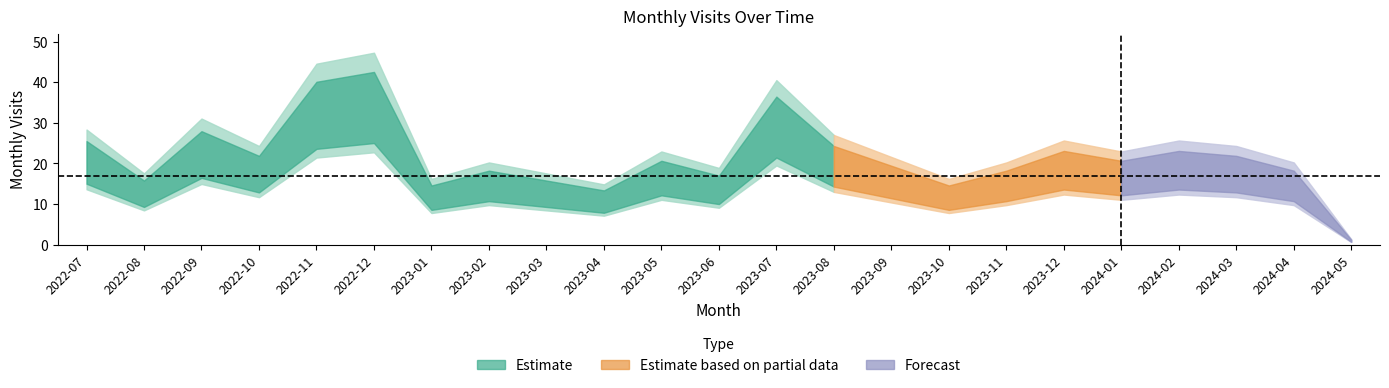

What is the label of the 23rd point from the left?

2024-05